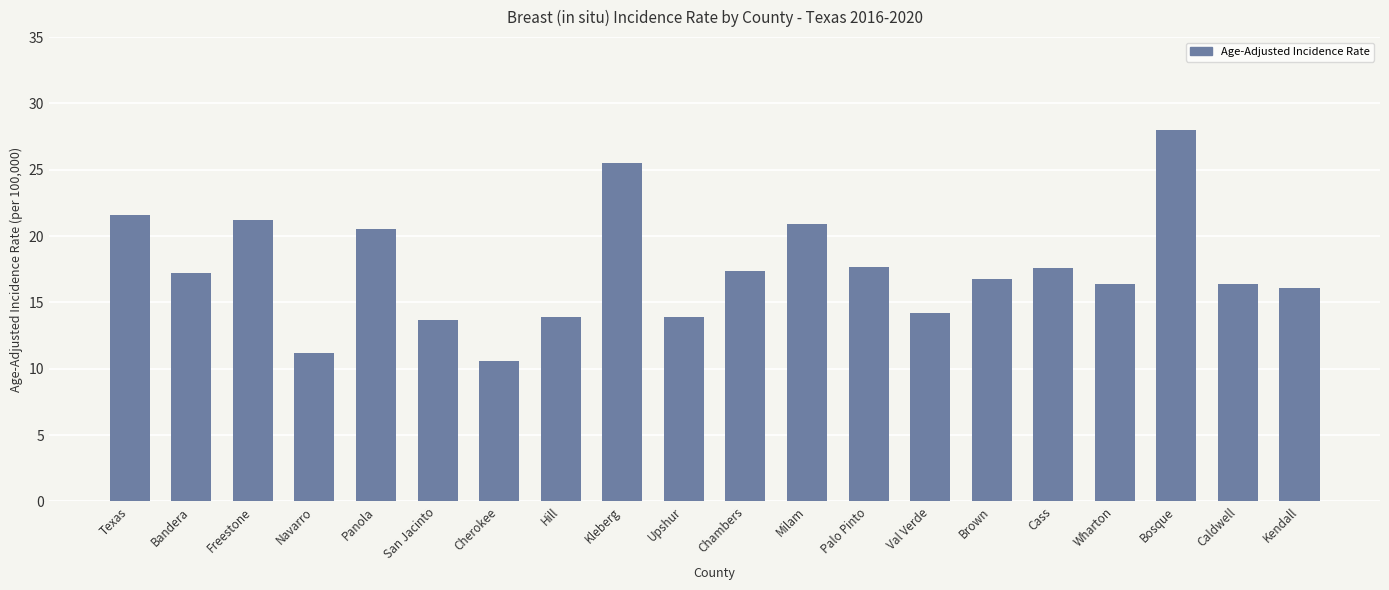

Which category has the highest value across all series?

Bosque